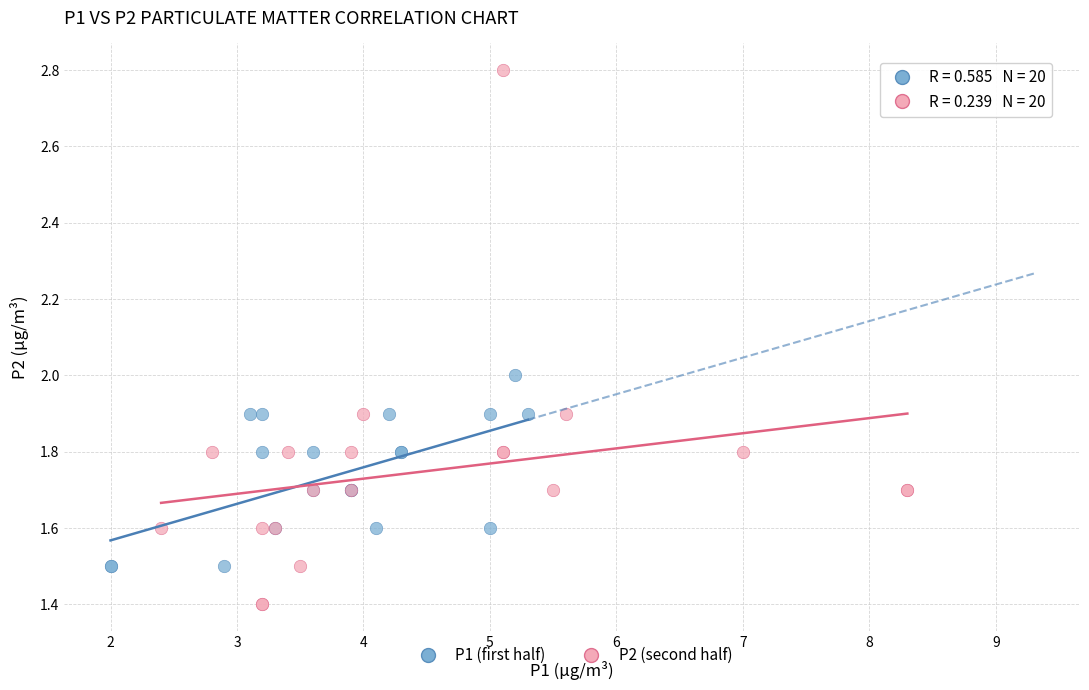

Which series has the widest spread of Y values?

P2 (second half)